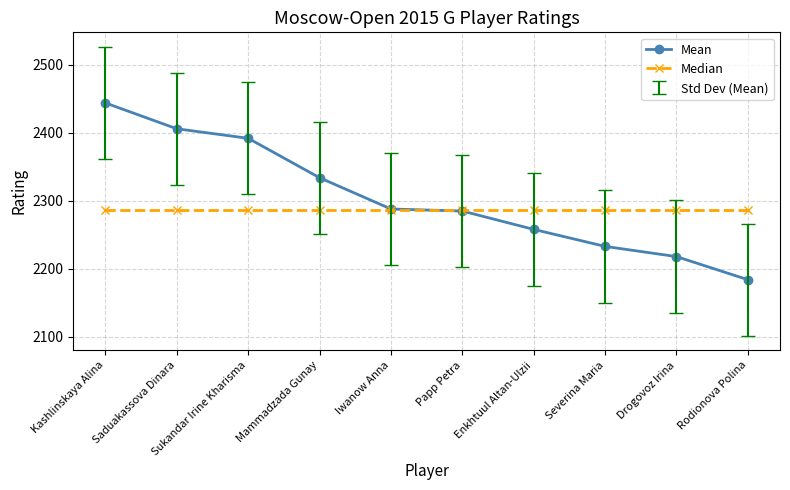

What position from the right is Rodionova Polina?

1